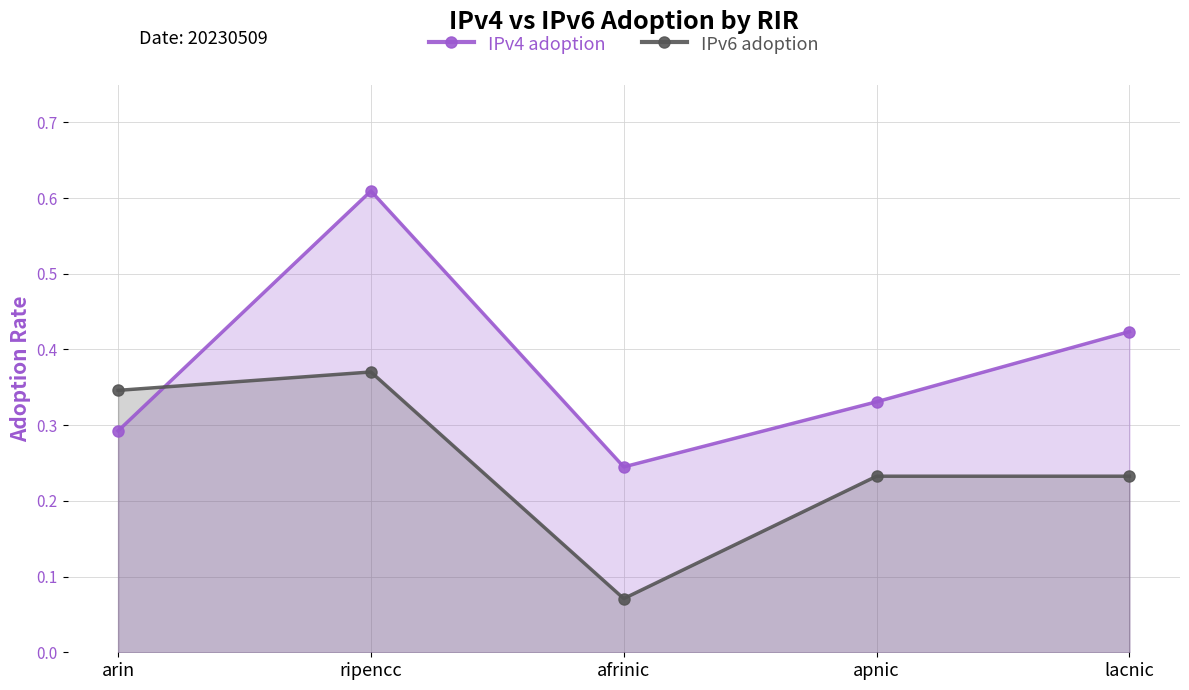

Count the number of categories in the chart.

5